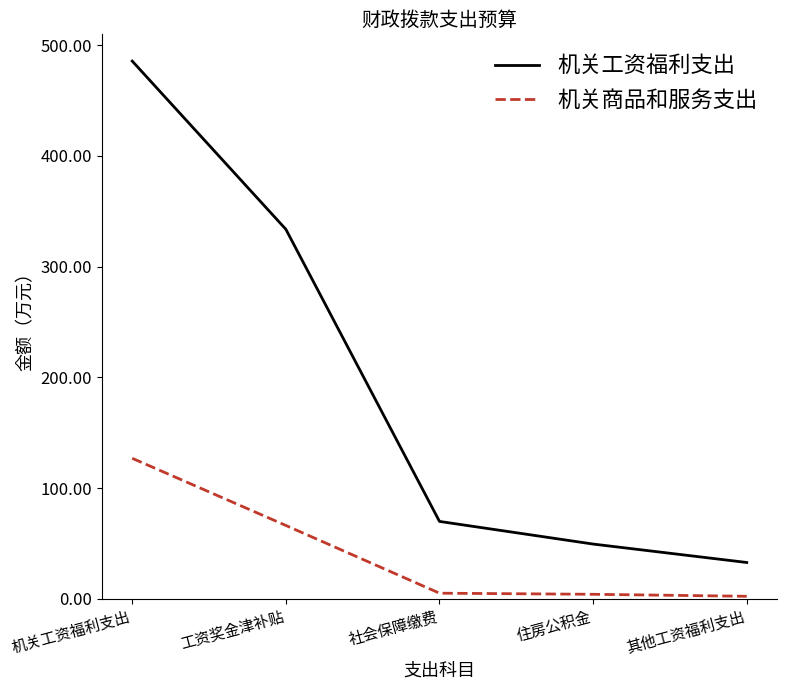

What position from the left is 机关工资福利支出?

1